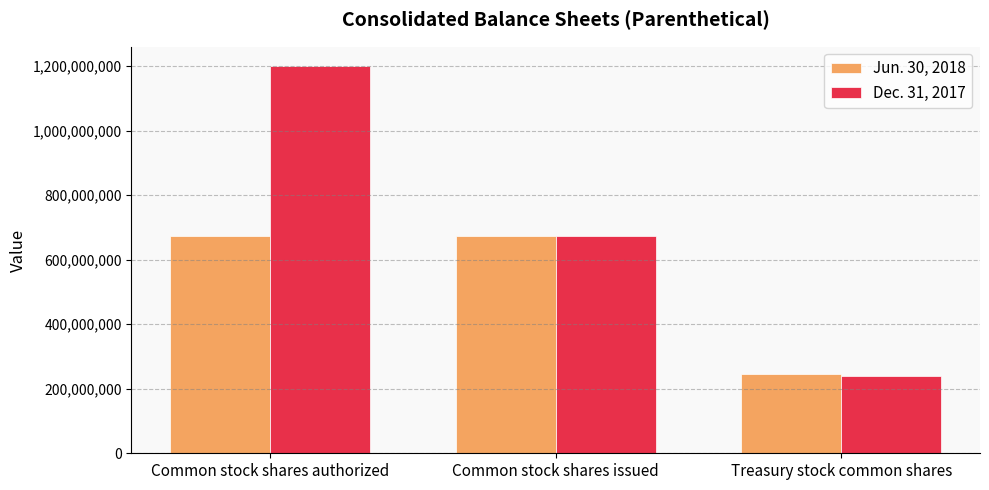

What value does the Jun. 30, 2018 series have at Treasury stock common shares, to the nearest 50?

245078700